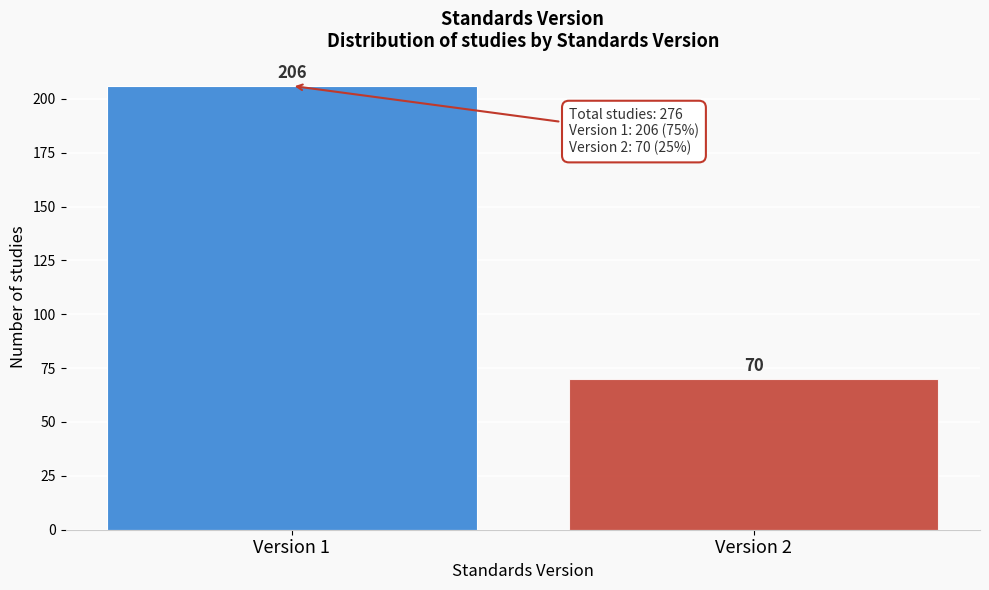

Reading left to right, list all the values displayed in this chart.

Version 1=206	Version 2=70